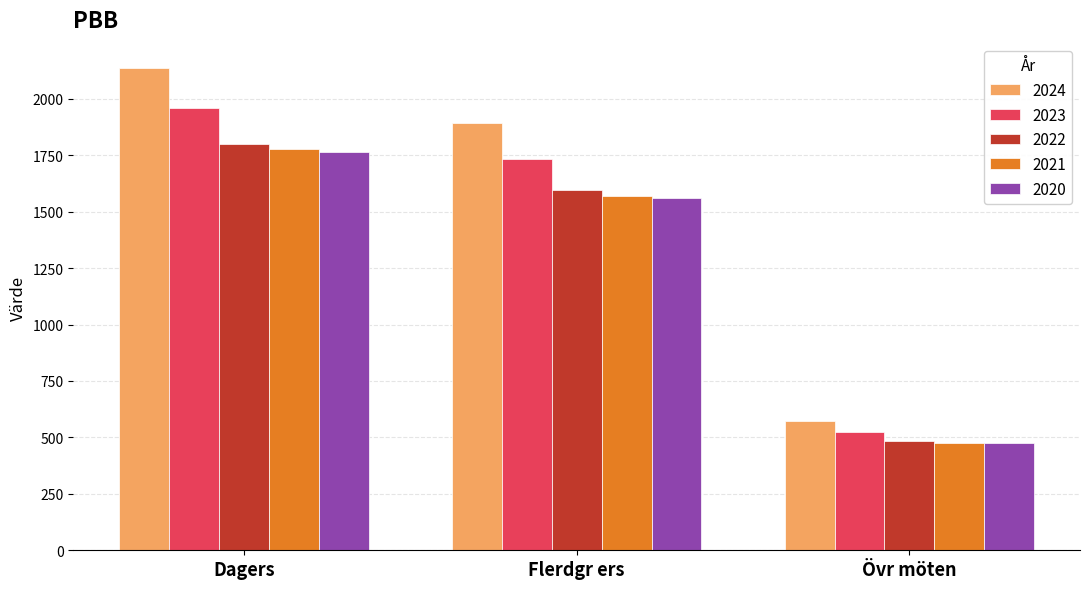

What is the sum of all 2023 values?

4215.8